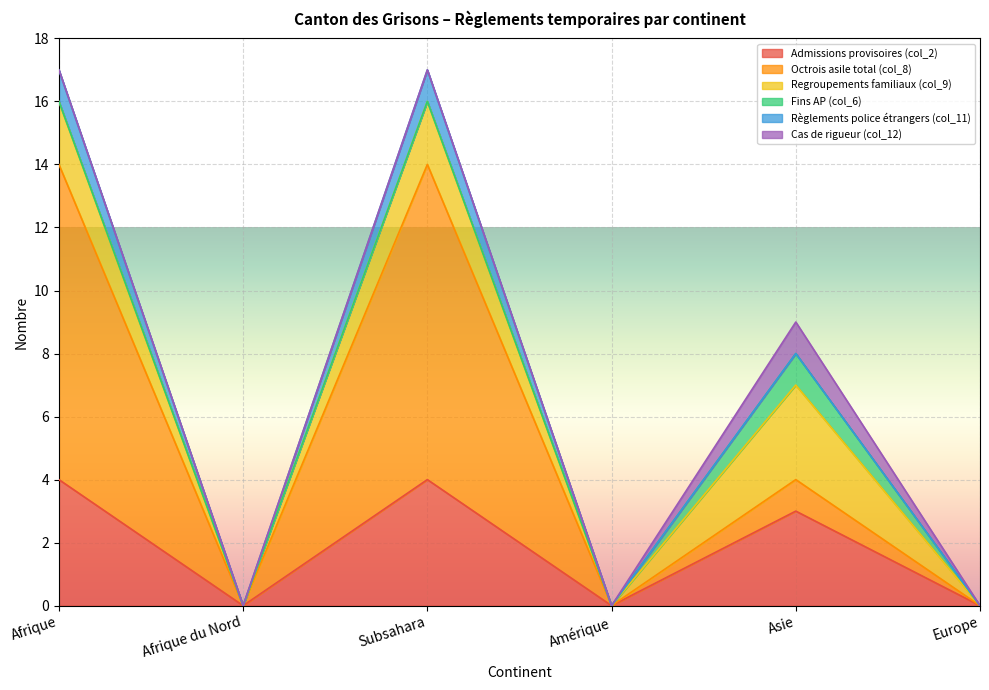

What position from the left is Afrique?

1